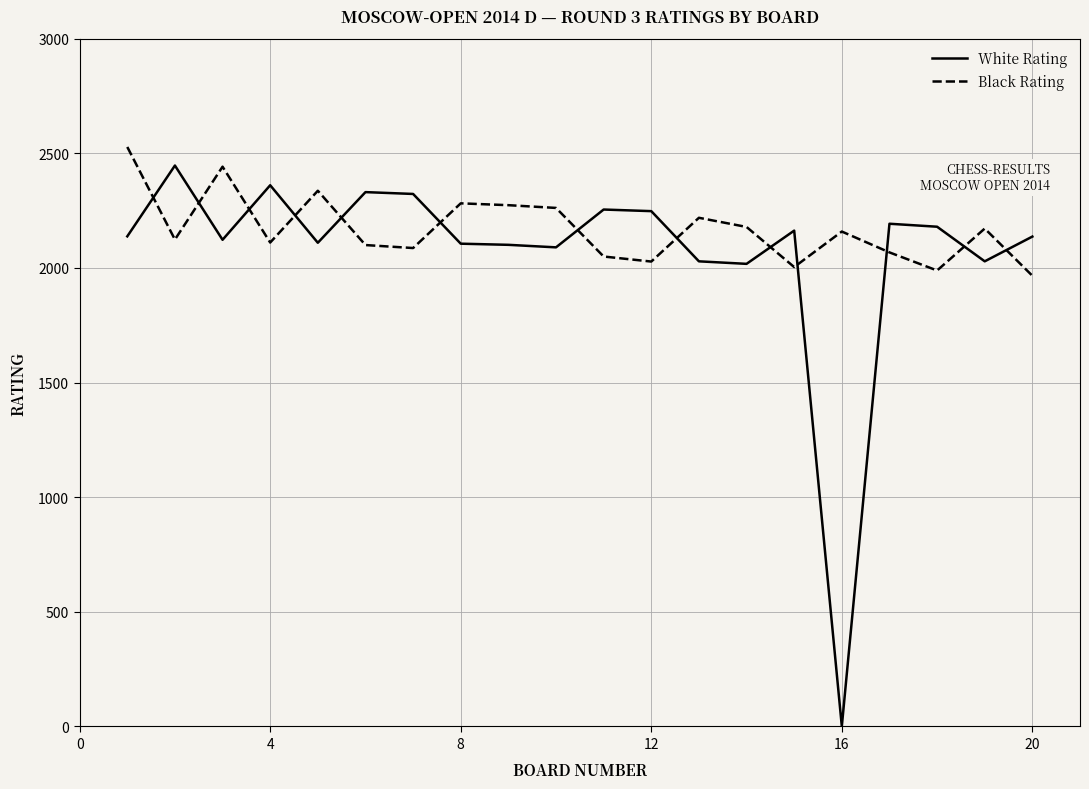

What is the maximum value for White Rating?

2447